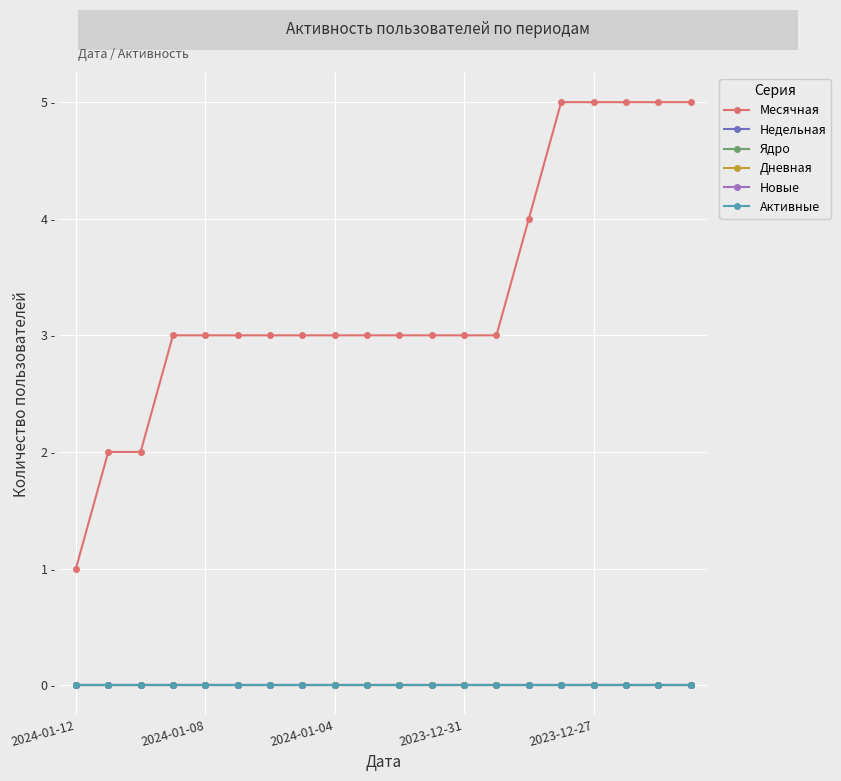

Which series has the largest total across all categories?

Месячная